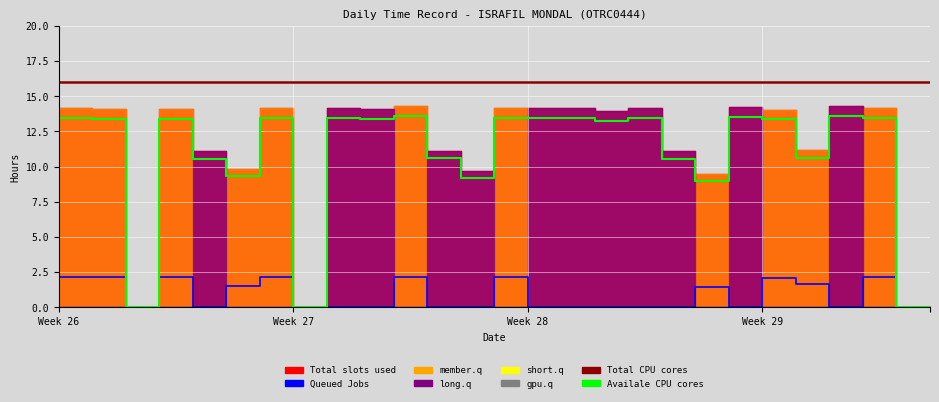

Which category has the highest value in the Total Slots Used series?

7